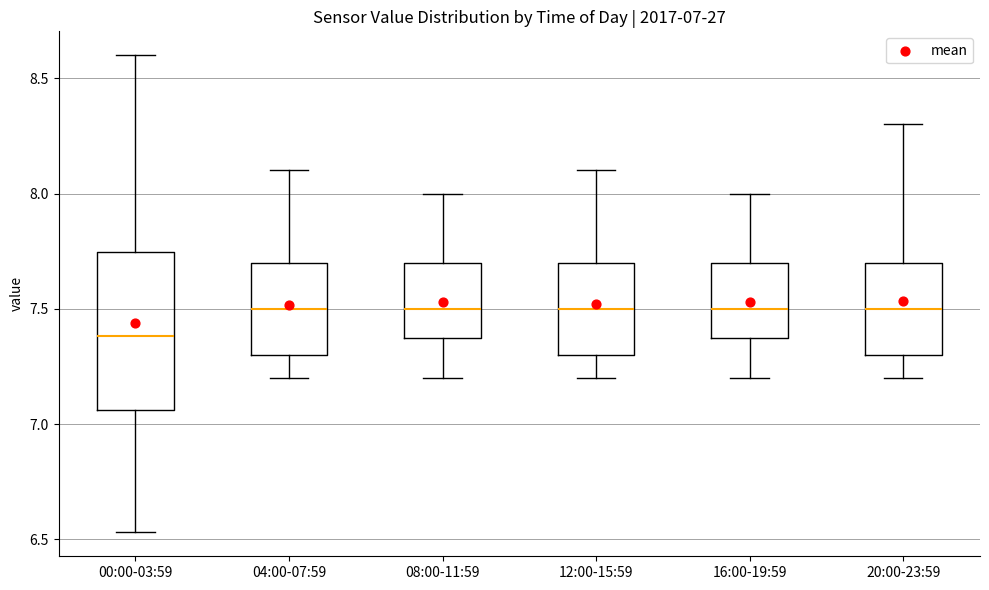

Which box has the lowest median line?

00:00-03:59